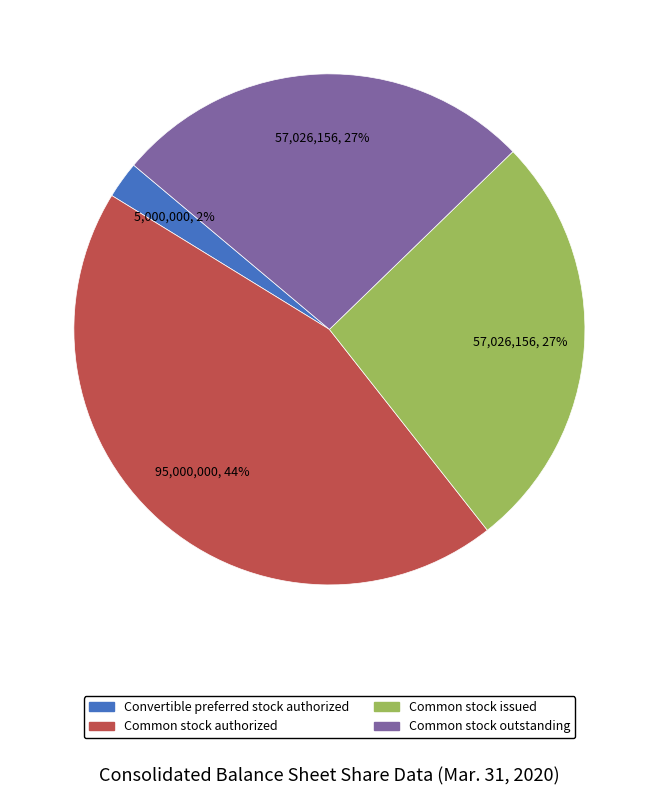

To the nearest percent, what is the difference between the largest and smallest slice percentages?

42%